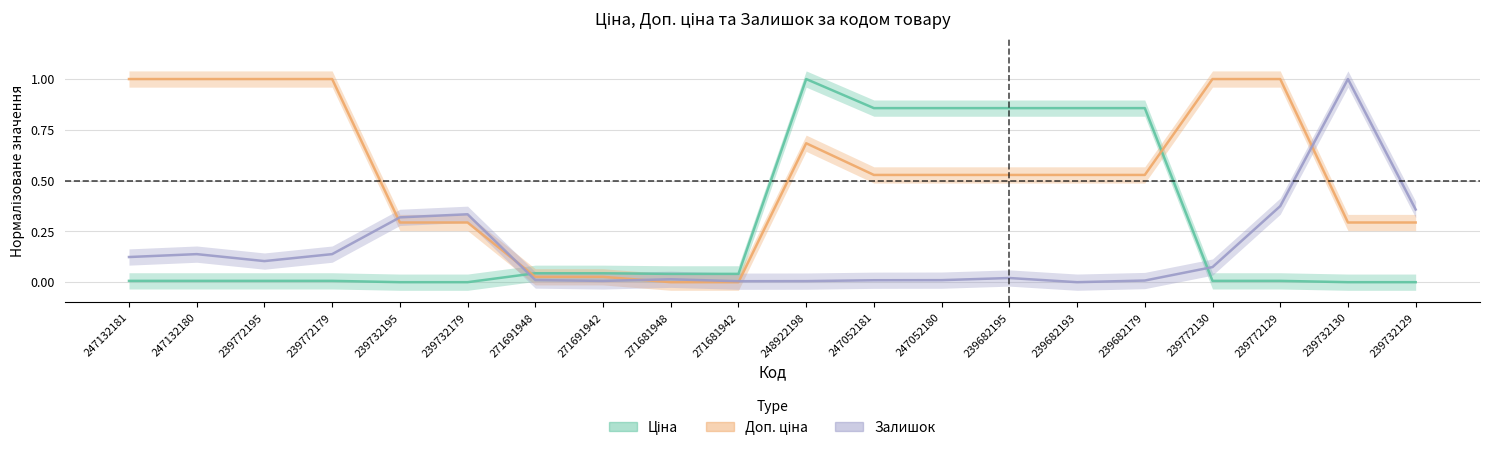

Which category has the lowest value across all series?

239732195